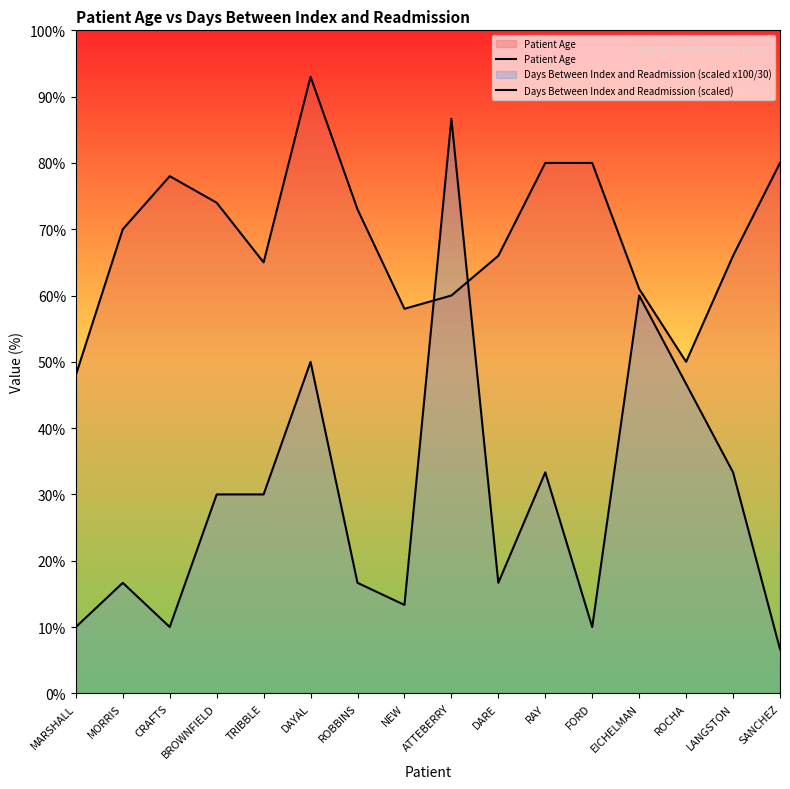

Does the chart have visible grid lines?

No